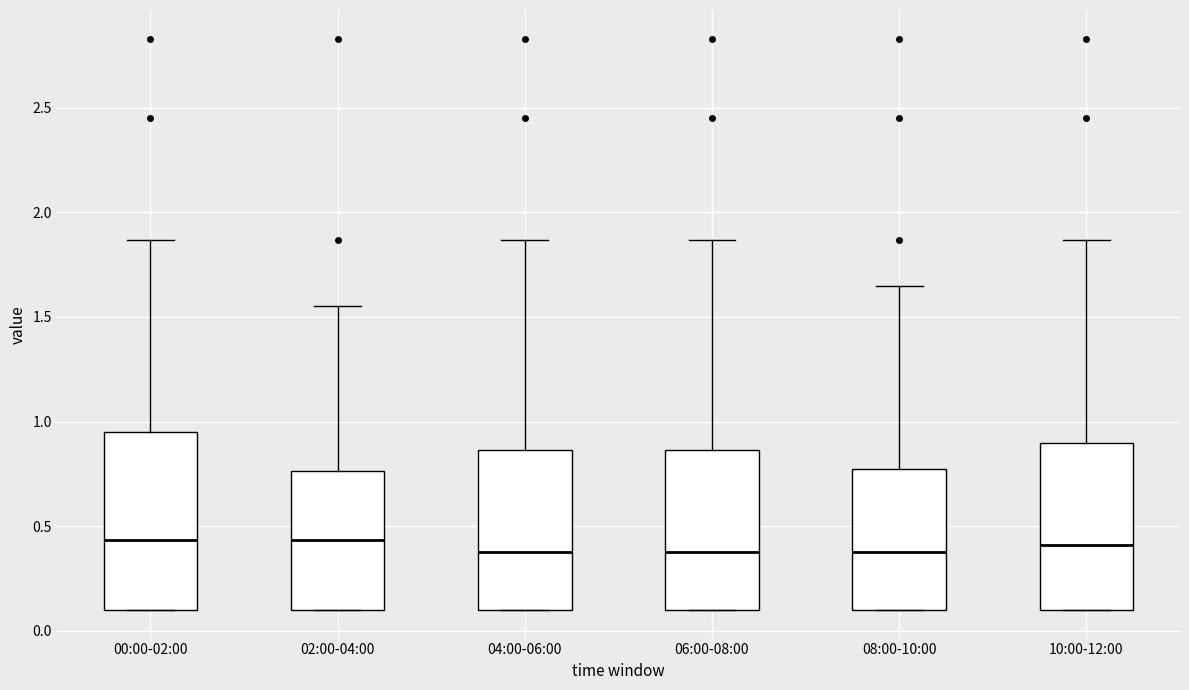

Reading left to right, transcribe this box plot: for each box, give where its median line is, the range the box spans, and where its two whiskers end, as read against the y-axis. The values are not printed on the chart, so give them approximately, as read against the axis.

00:00-02:00: median 0.45, box 0.10 to 0.95, whiskers 0.10 to 1.85
02:00-04:00: median 0.45, box 0.10 to 0.75, whiskers 0.10 to 1.55
04:00-06:00: median 0.40, box 0.10 to 0.85, whiskers 0.10 to 1.85
06:00-08:00: median 0.40, box 0.10 to 0.85, whiskers 0.10 to 1.85
08:00-10:00: median 0.40, box 0.10 to 0.80, whiskers 0.10 to 1.65
10:00-12:00: median 0.40, box 0.10 to 0.90, whiskers 0.10 to 1.85